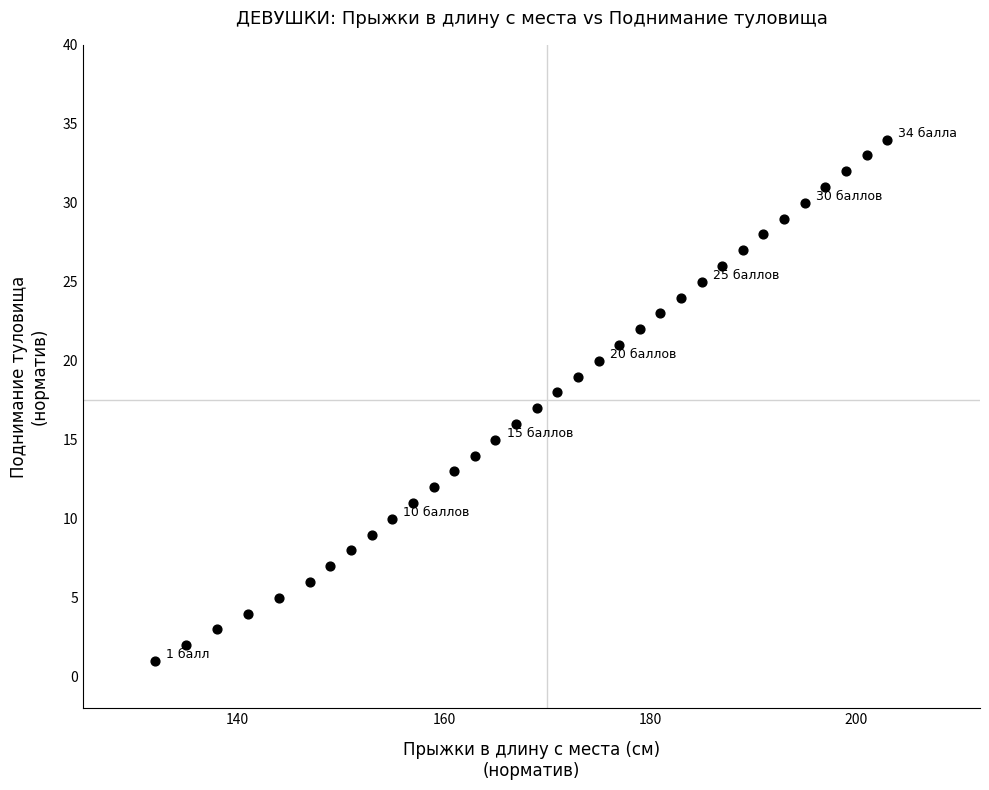

What is the range of Y values (max minus min)?

33